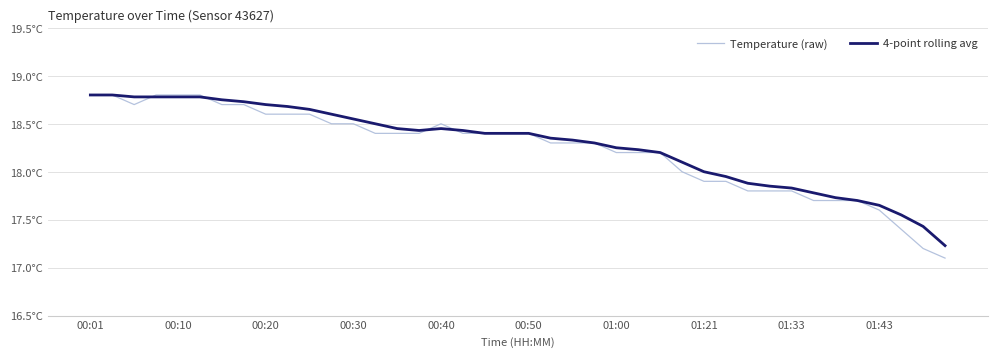

Which category has the lowest value across all series?

39